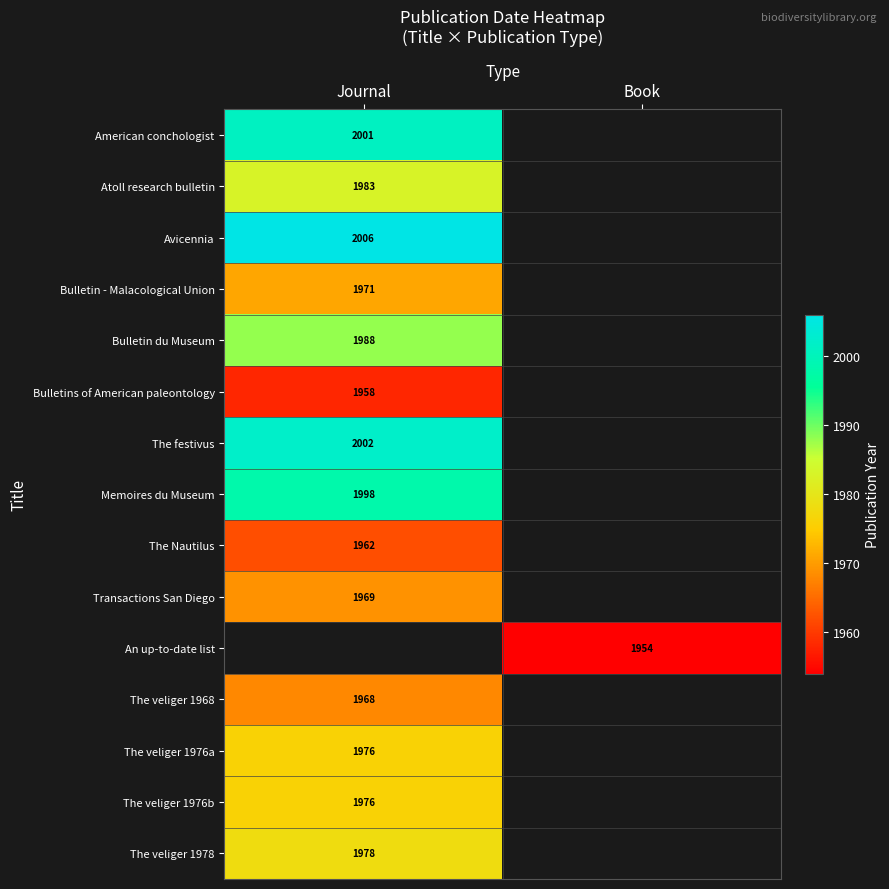

The American conchologist series shows 2001 at Journal. True or false?

True